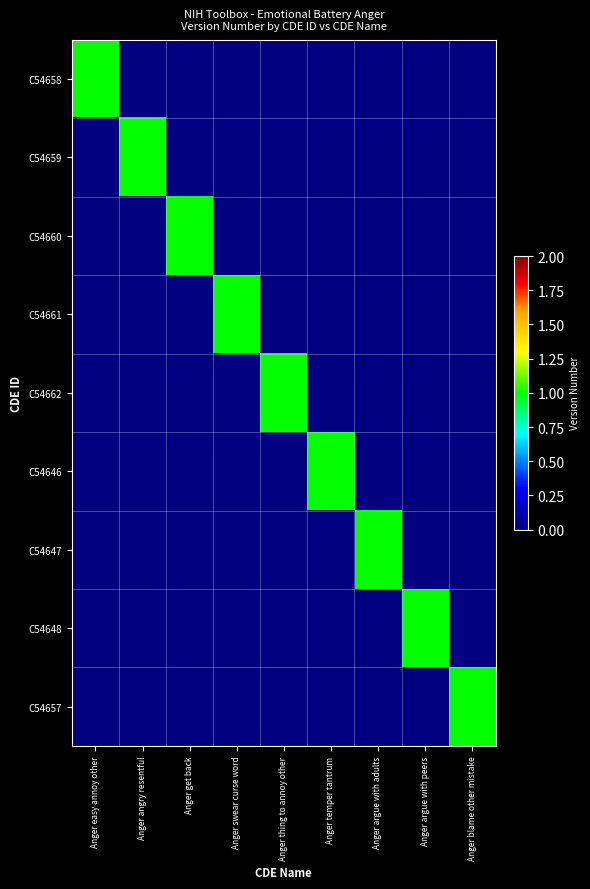

Which series has the largest range (max minus min)?

C54658